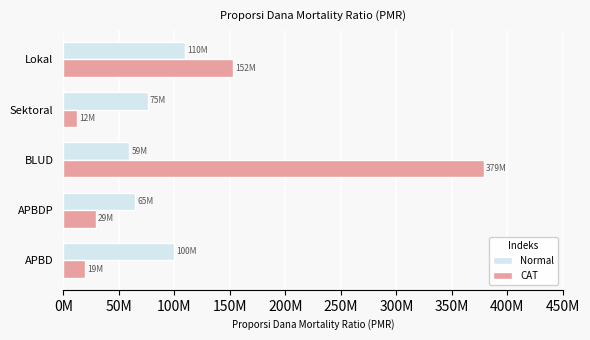

Rank the categories by CAT value from lowest to highest.

Sektoral, APBD, APBDP, Lokal, BLUD